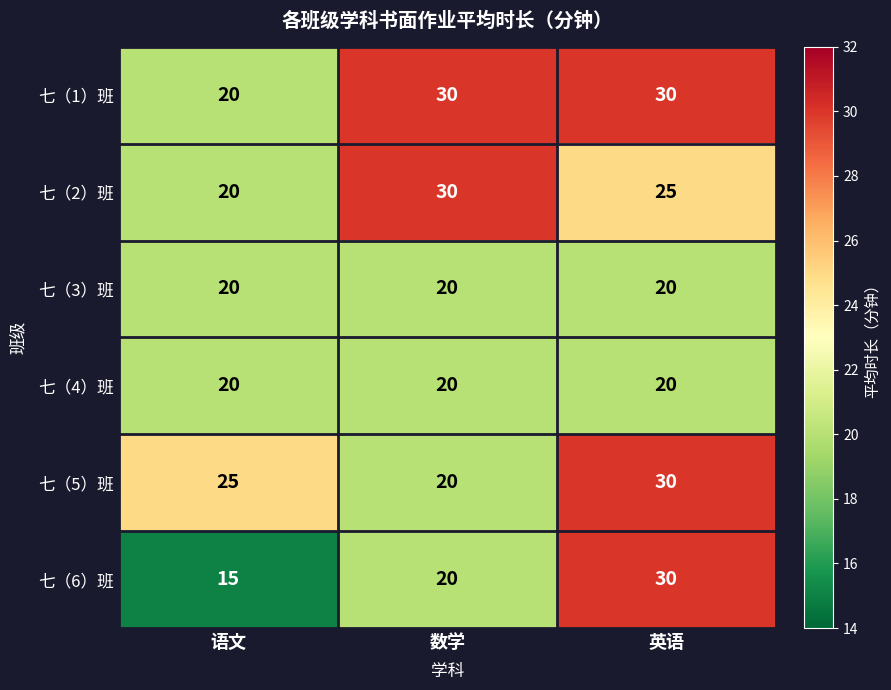

At which label is 七（6）班 closest to 22?

数学